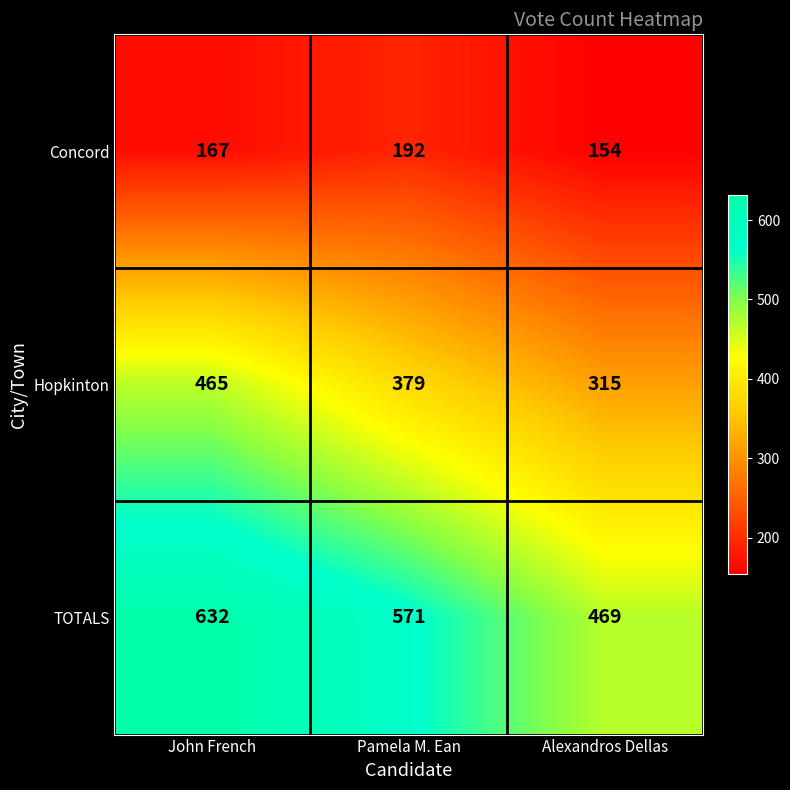

Reading left to right, transcribe all the data shown in this chart.

Concord: John French=167	Pamela M. Ean=192	Alexandros Dellas=154
Hopkinton: John French=465	Pamela M. Ean=379	Alexandros Dellas=315
TOTALS: John French=632	Pamela M. Ean=571	Alexandros Dellas=469